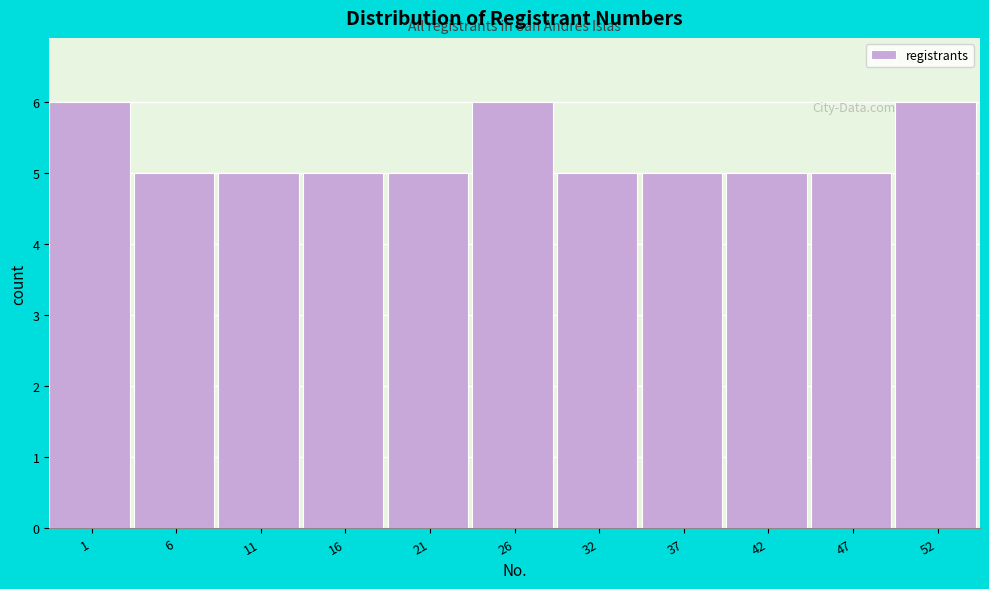

Reading left to right, list all the values displayed in this chart.

6	5	5	5	5	6	5	5	5	5	6